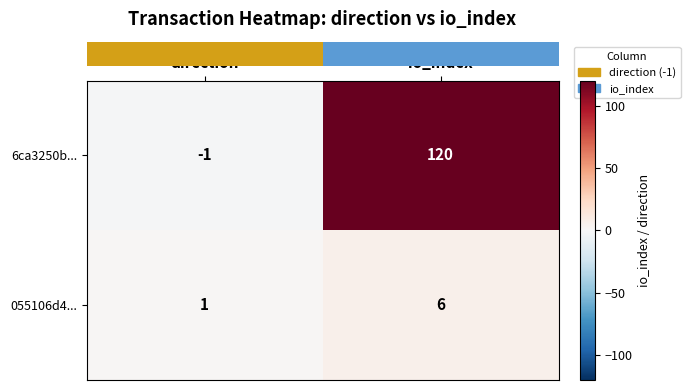

List the series in order of their peak value, lowest first.

055106d4..., 6ca3250b...